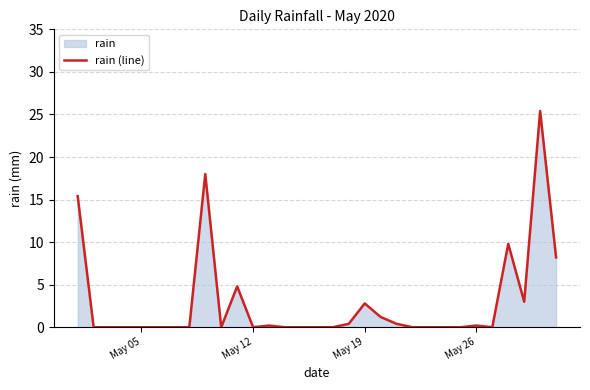

Reading left to right, extract all data points from this chart.

15.4	0.0	0.0	0.0	0.0	0.0	0.0	0.0	18.0	0.0	4.8	0.0	0.2	0.0	0.0	0.0	0.0	0.4	2.8	1.2	0.4	0.0	0.0	0.0	0.0	0.2	0.0	9.8	3.0	25.4	8.2